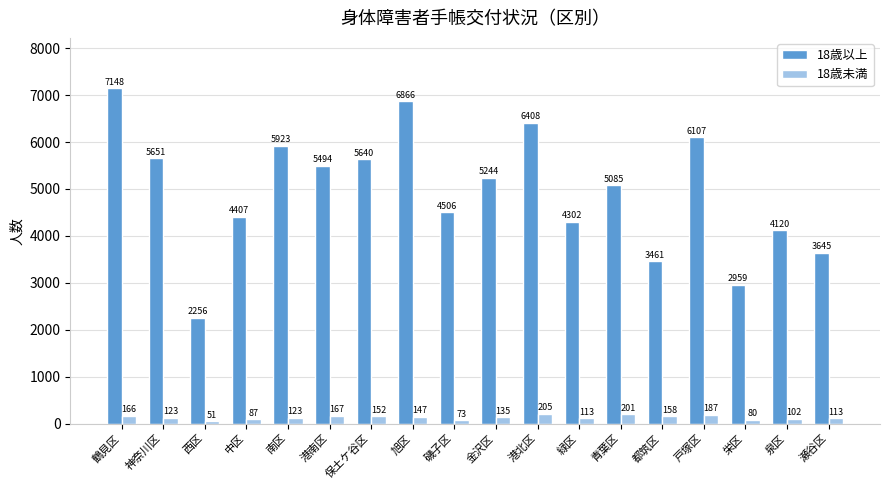

Reading left to right, transcribe all the data shown in this chart.

18歳以上: 7148	5651	2256	4407	5923	5494	5640	6866	4506	5244	6408	4302	5085	3461	6107	2959	4120	3645
18歳未満: 166	123	51	87	123	167	152	147	73	135	205	113	201	158	187	80	102	113